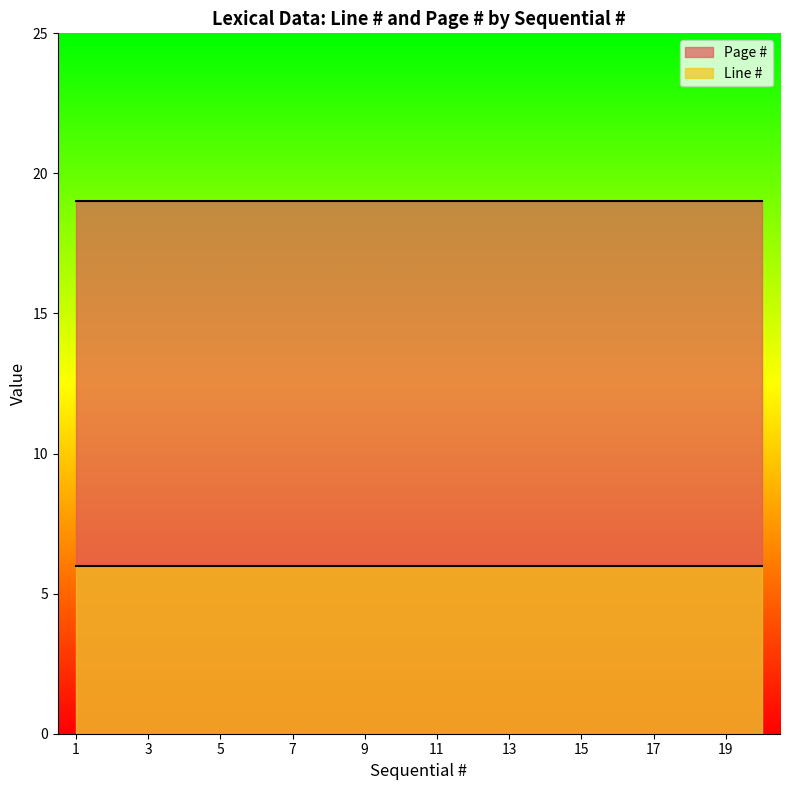

What are all the series names shown in the legend?

Page #, Line #